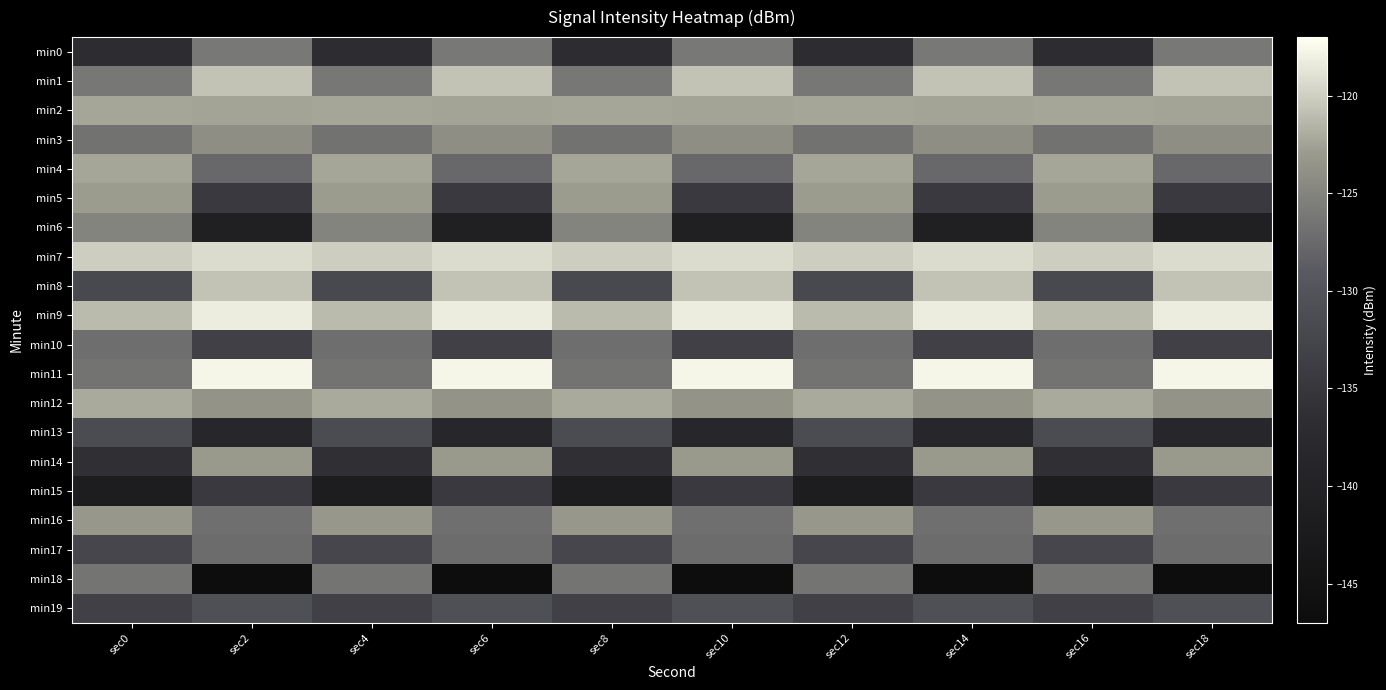

Between sec16 and sec6, which is larger?

sec6